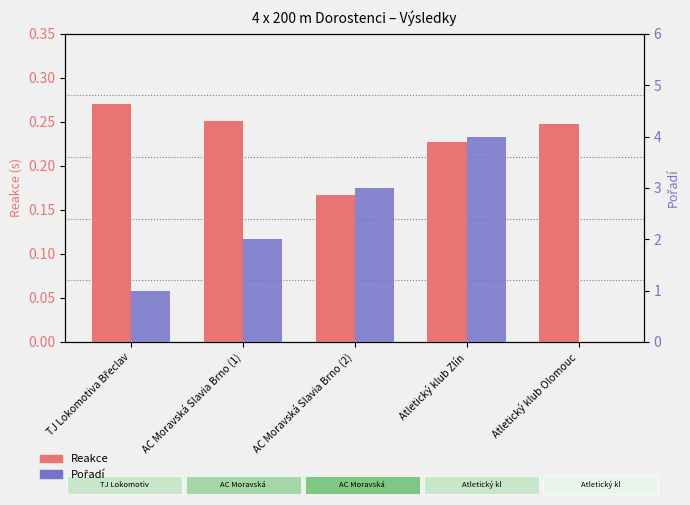

List the series in order of their overall mean, lowest first.

Reakce, Pořadí